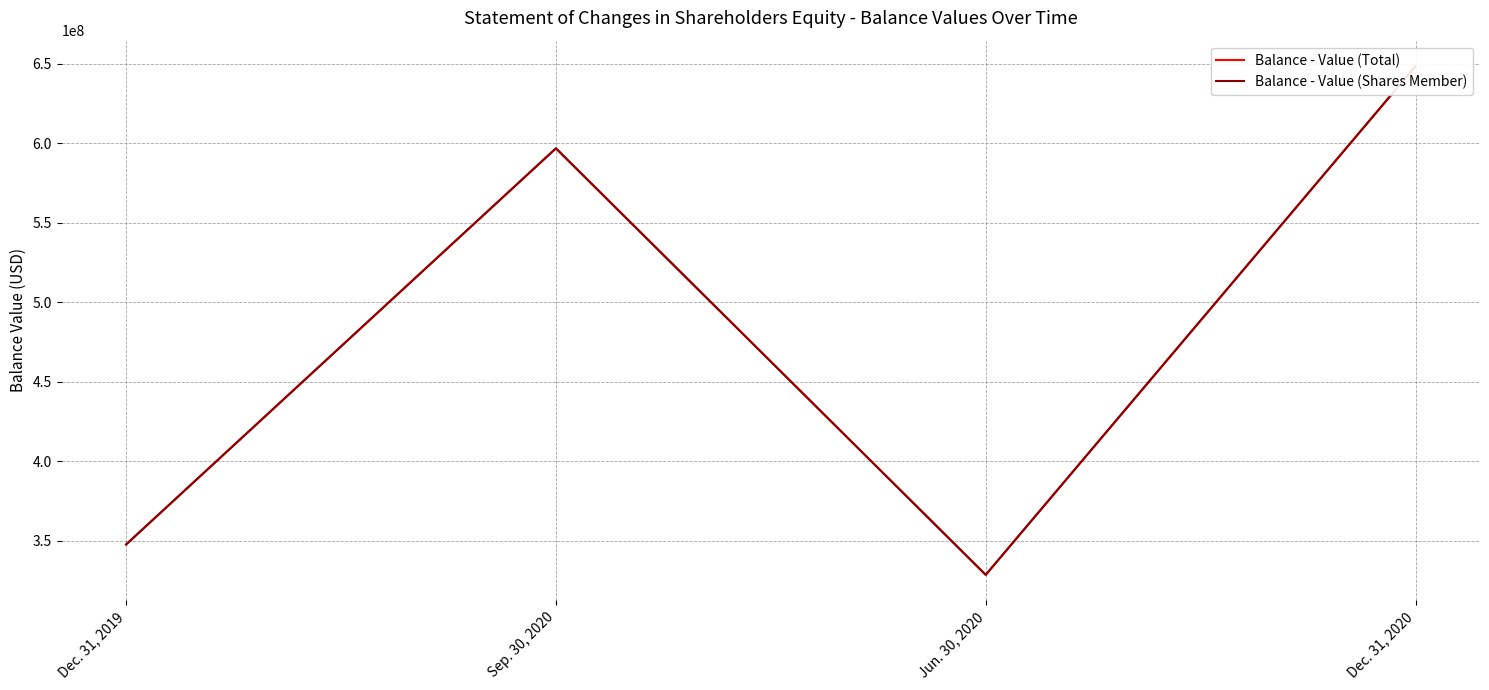

What is the value of the Balance - Value (Total) point at the 3rd from the left?

328703259